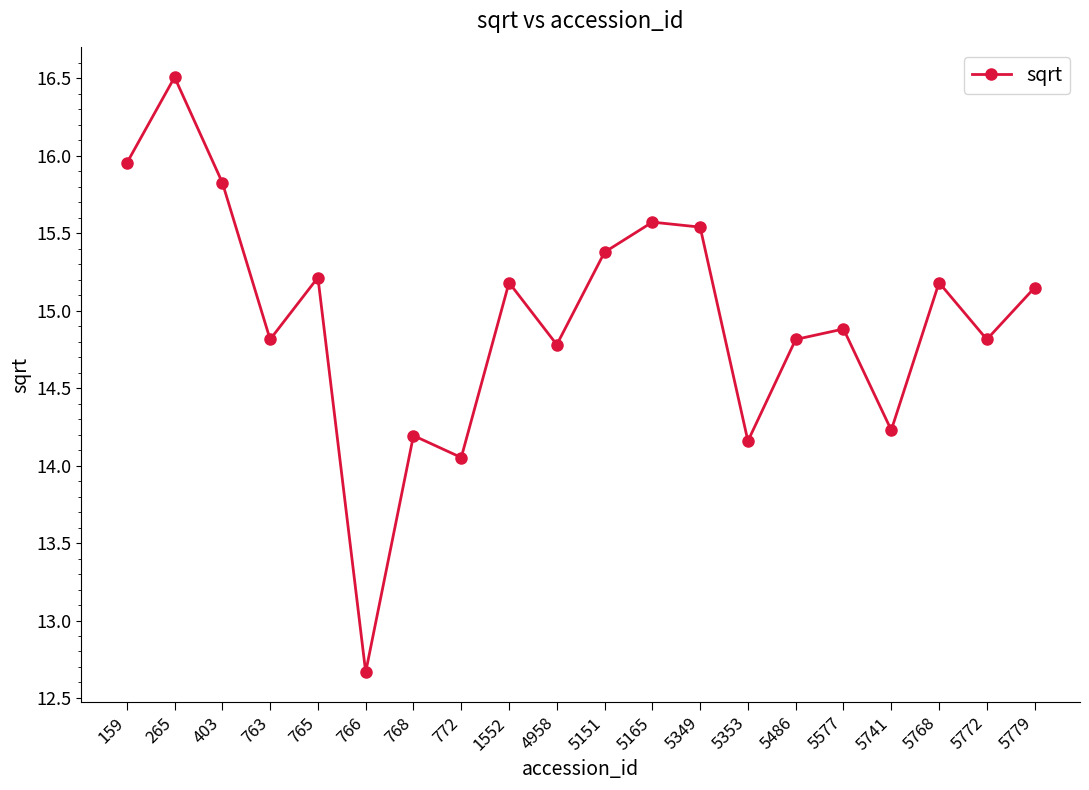

True or false: the data has more than 0 interior local peaks.

True